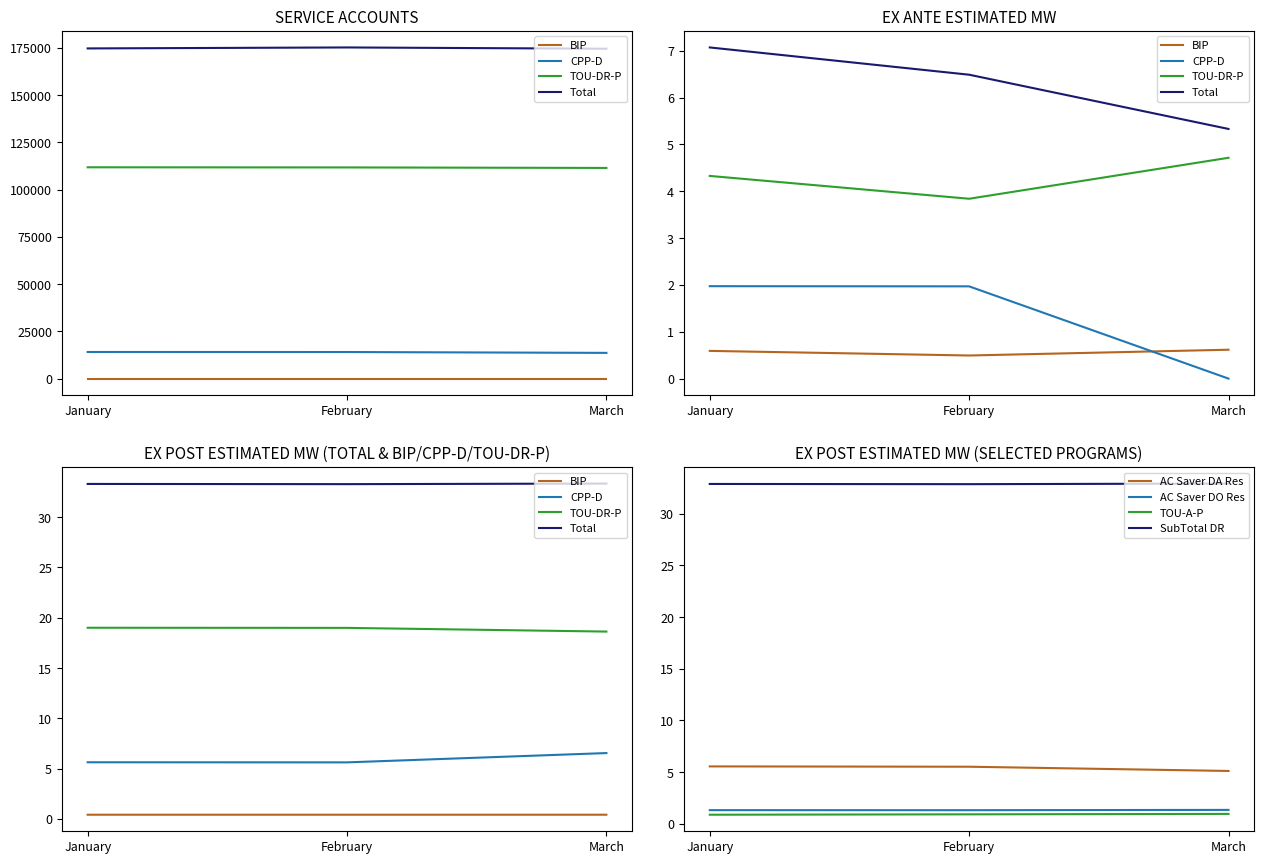

What is the spread (max minus min) of values at January?

160610